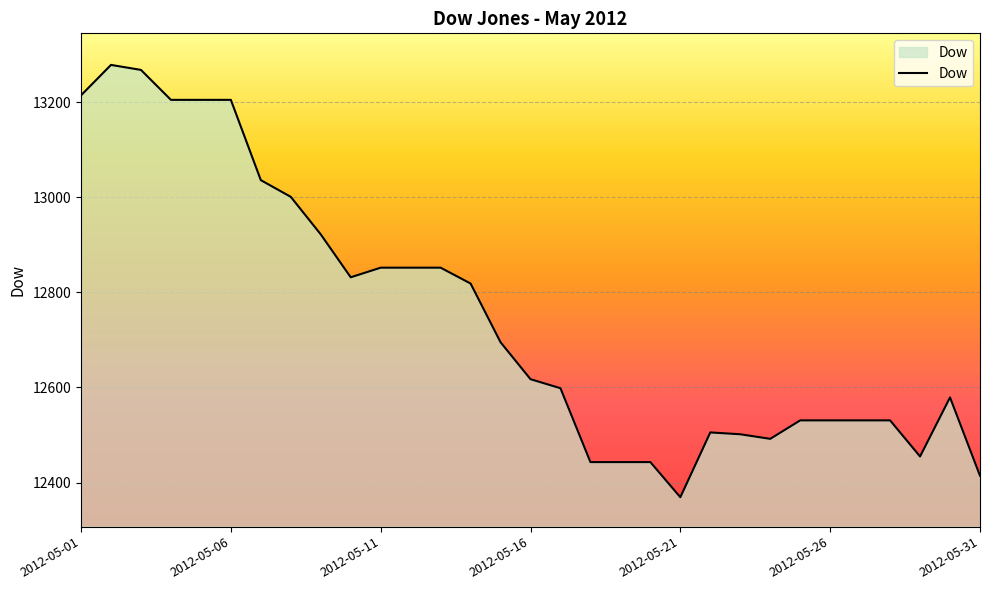

What is the difference between the maximum and minimum values?

909.0